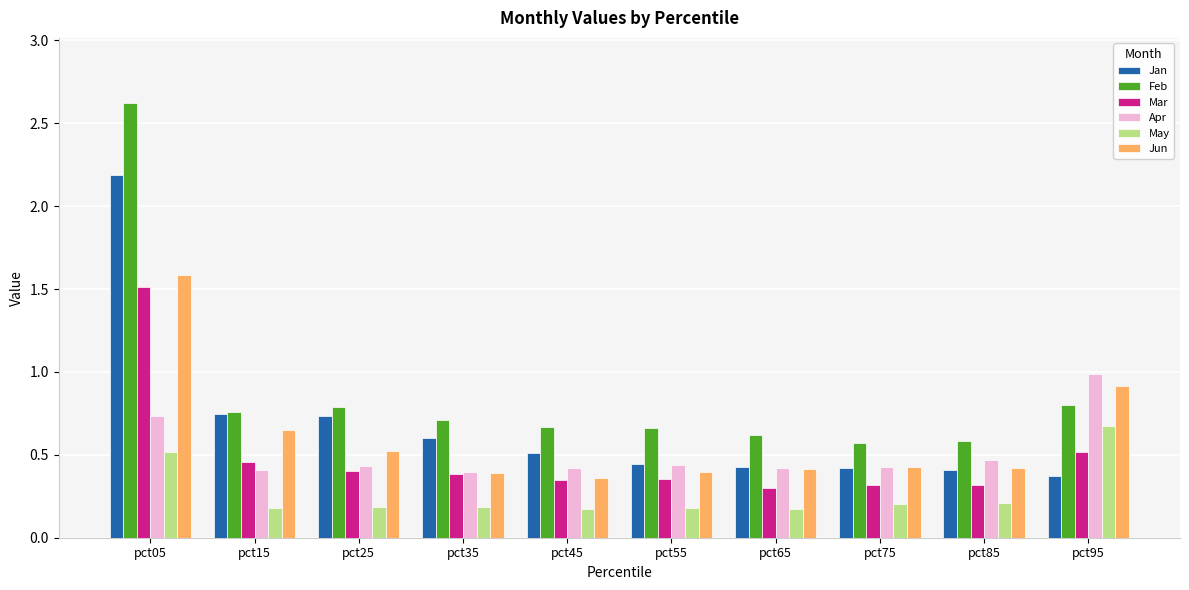

What is the difference between the Apr values at pct55 and pct05?

0.3